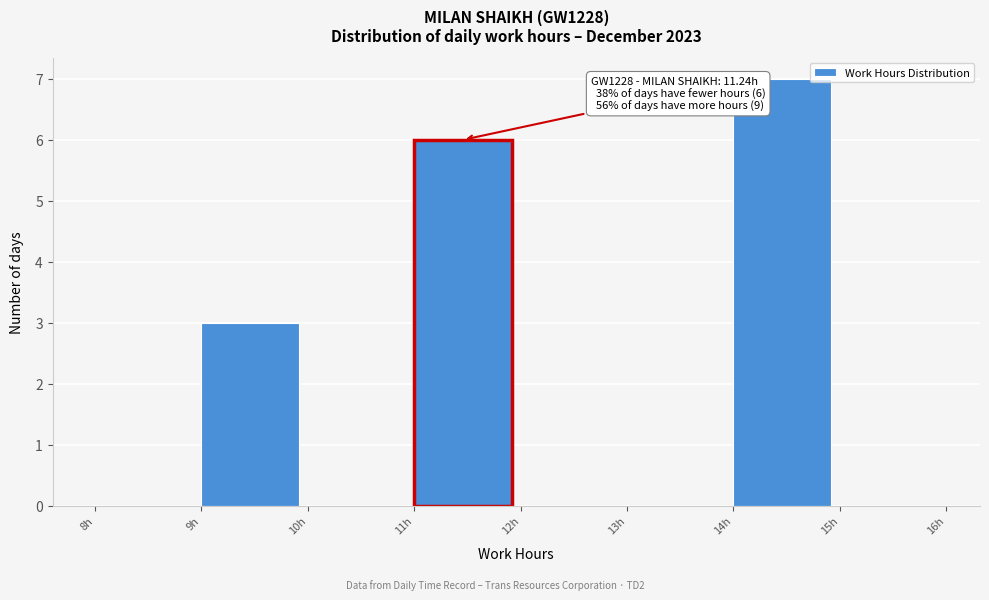

Which range on the x-axis has the tallest bar?

14 to 15